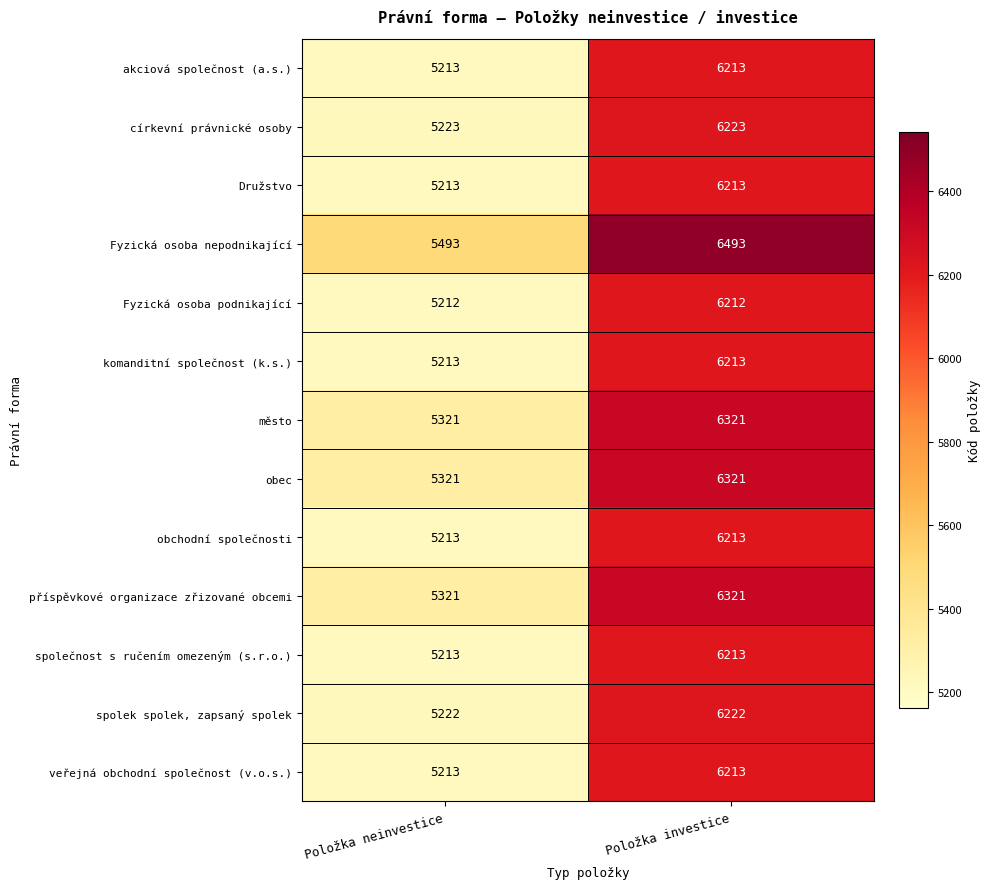

What is the average value of the Fyzická osoba nepodnikající series?

5993